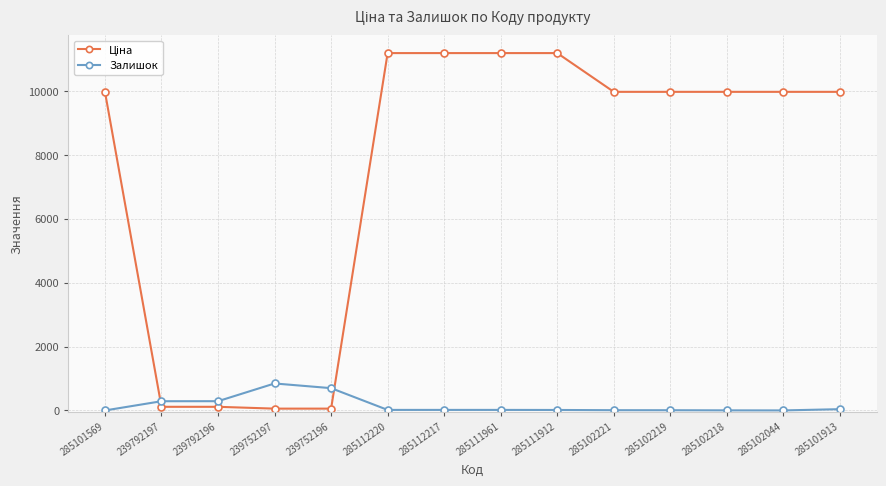

What is the highest value of the Залишок series?

845.0